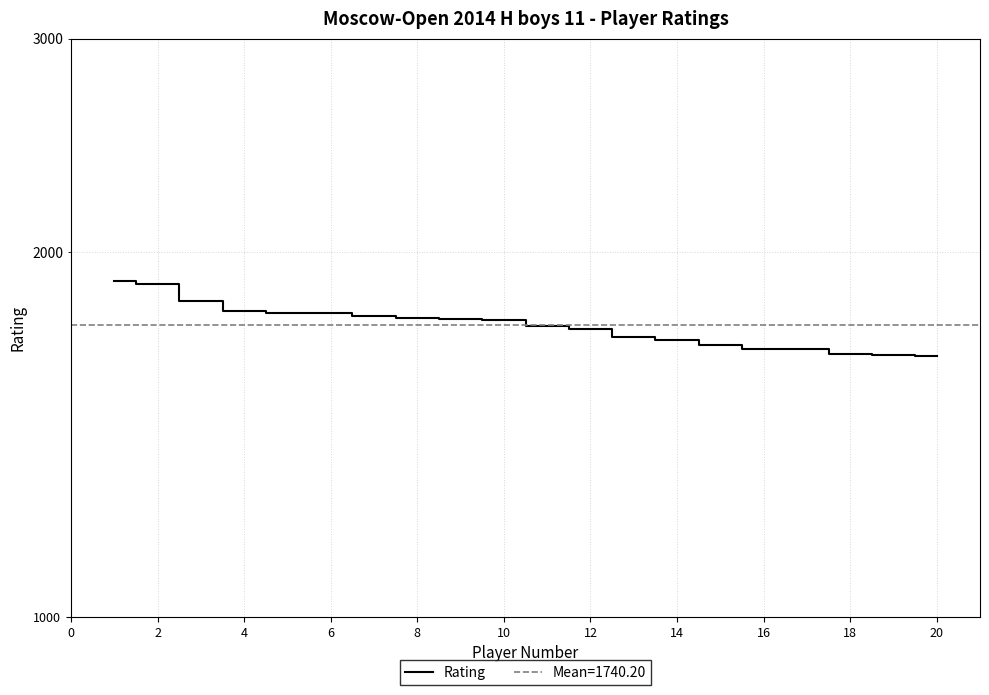

Is this an area chart (filled region under the line)?

No